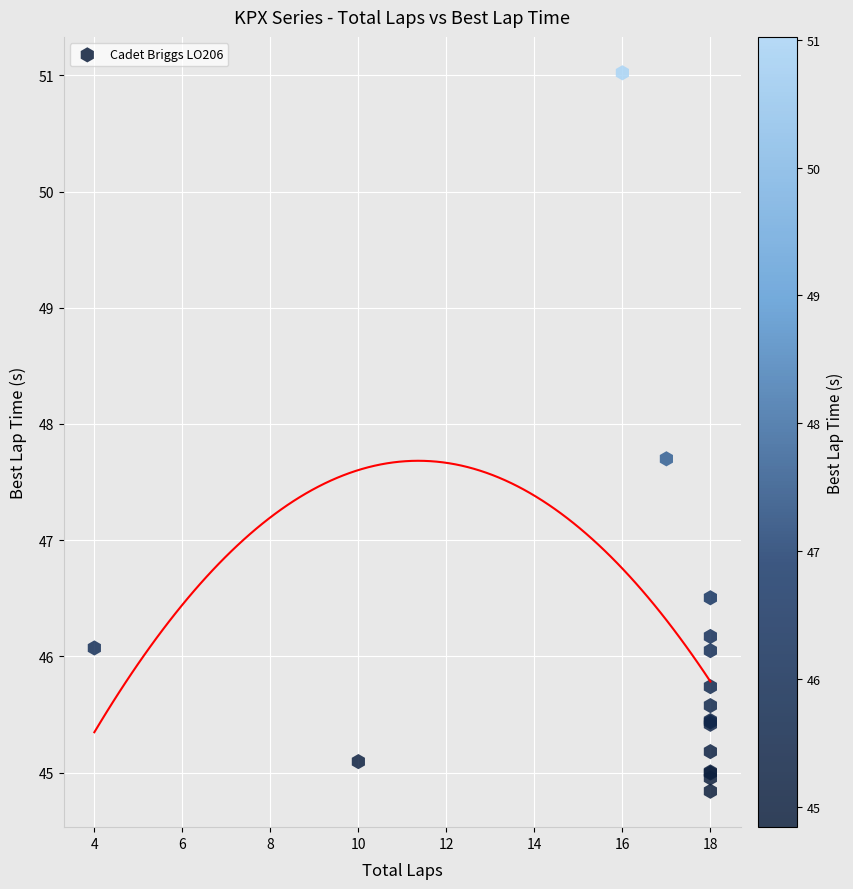

What Y value in the scatter plot is closest to 47?

46.5